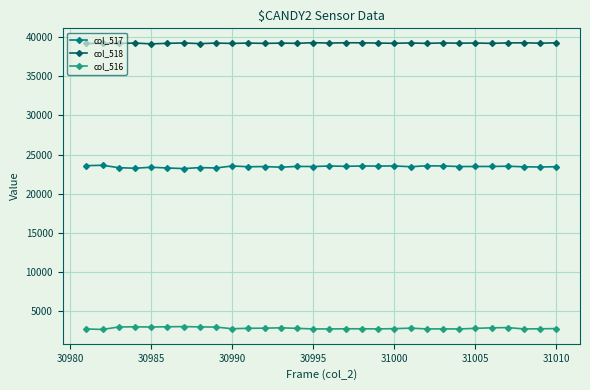

True or false: col_517 and col_516 intersect in this chart.

False